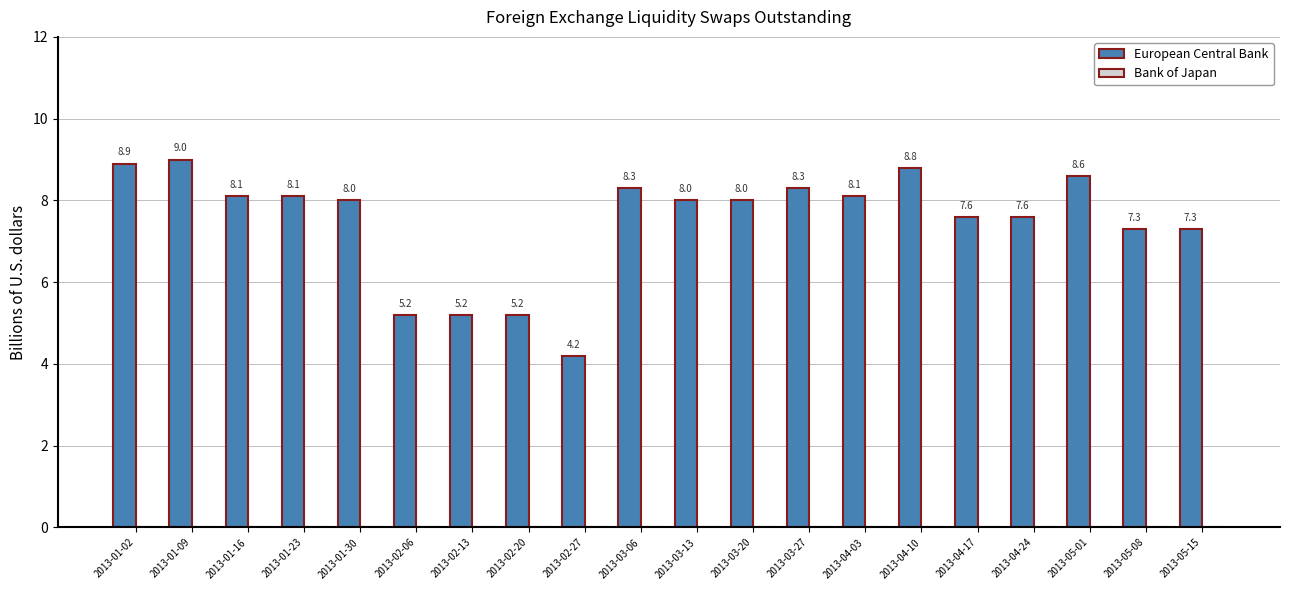

What is the ratio of the value at 2013-05-01 to the value at 2013-01-02?

1.0